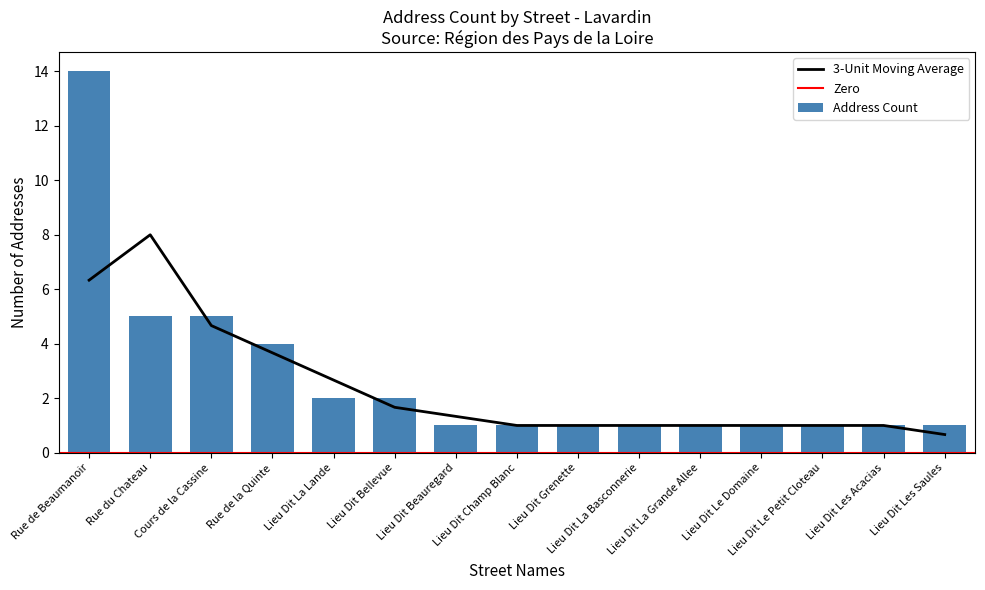

What is the minimum value for 3-Unit Moving Average?

0.7